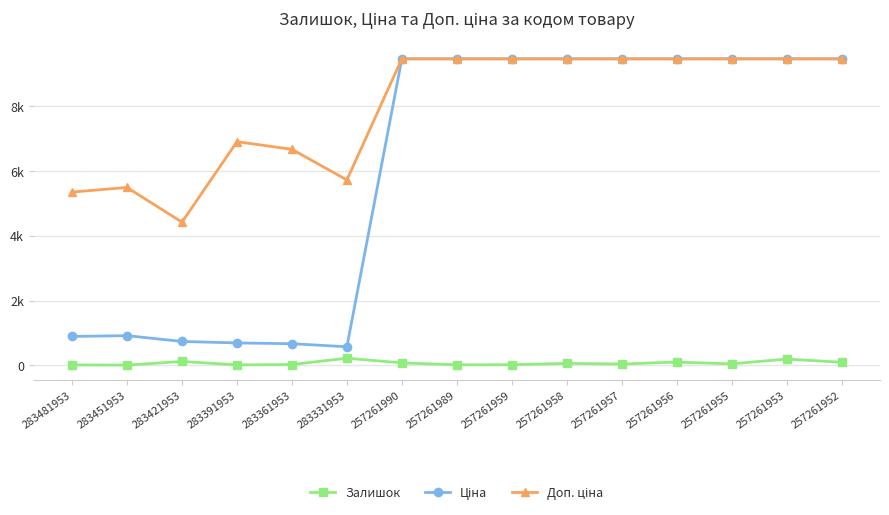

Is this an area chart (filled region under the line)?

No